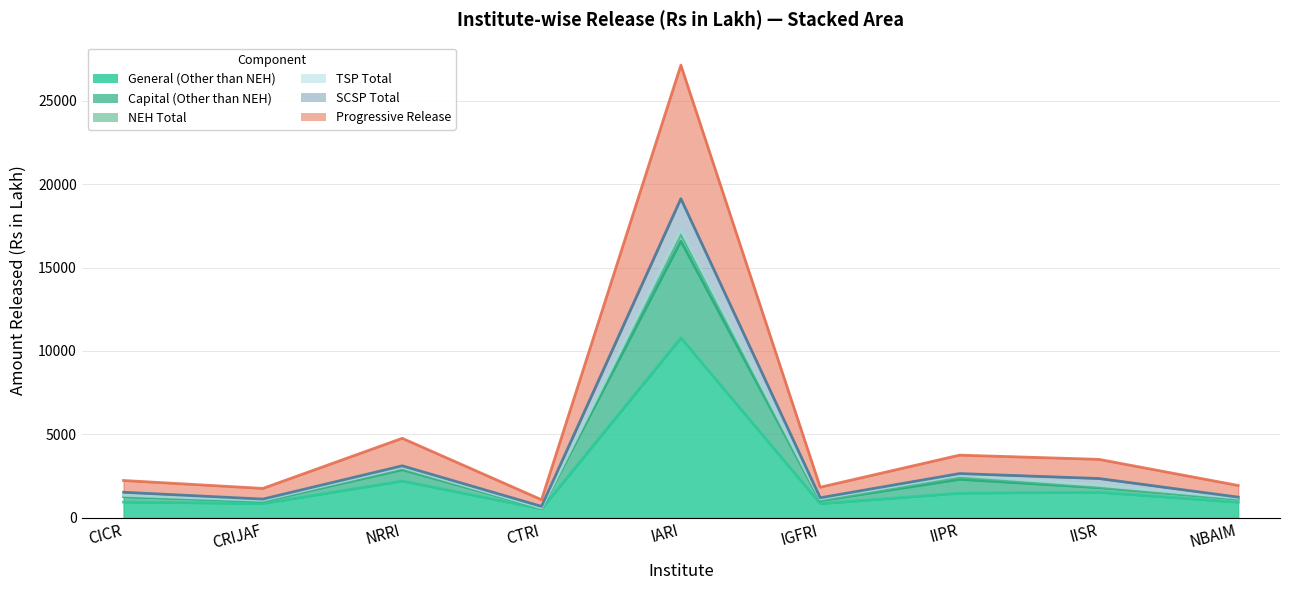

What is the spread (max minus min) of values at CTRI?

548.6